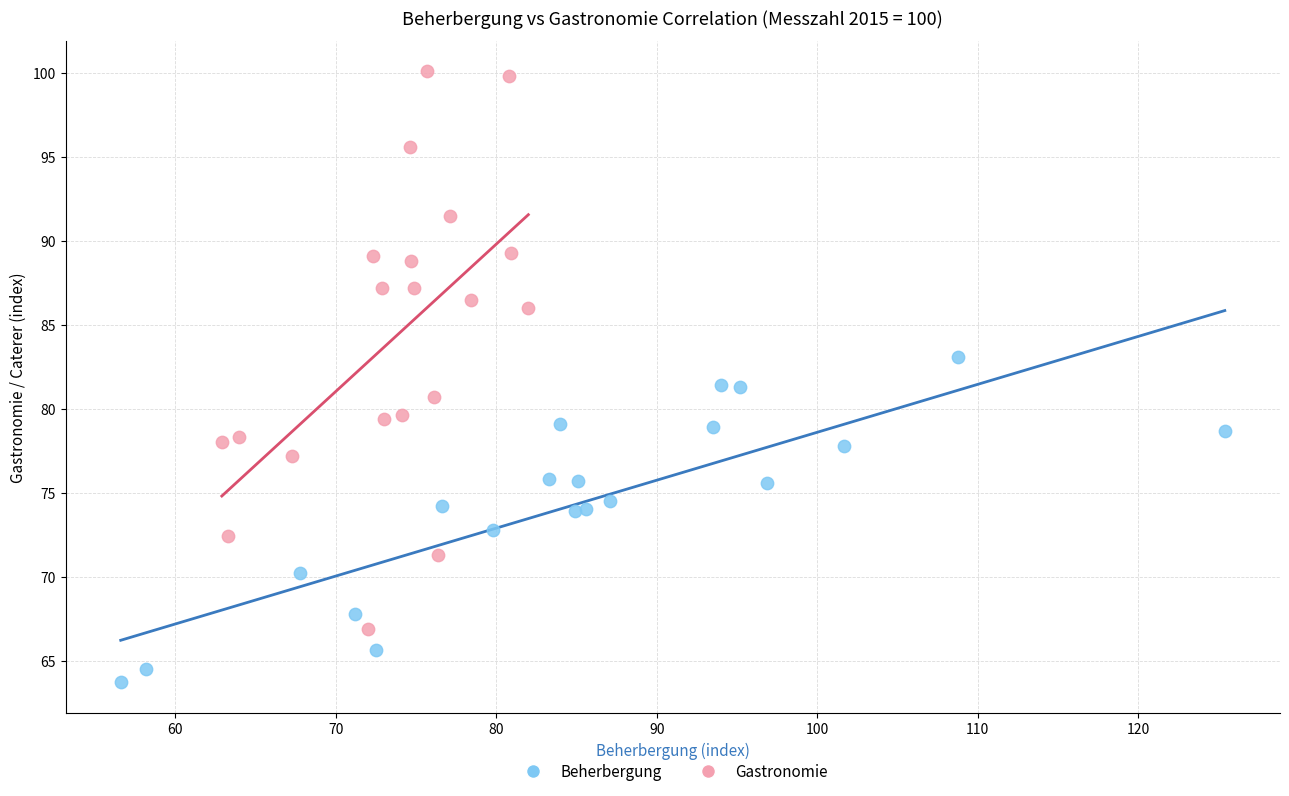

Which series contains the lowest Y value?

Beherbergung